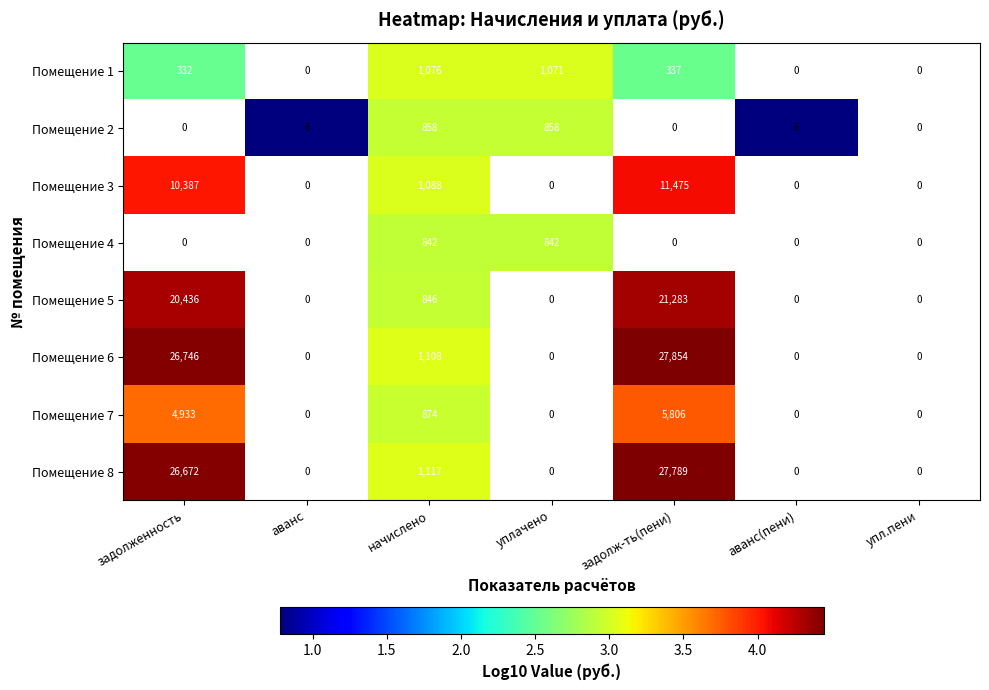

Is the value of Помещение 3 at задолж-ть(пени) greater than the value of Помещение 7 at задолженность?

Yes